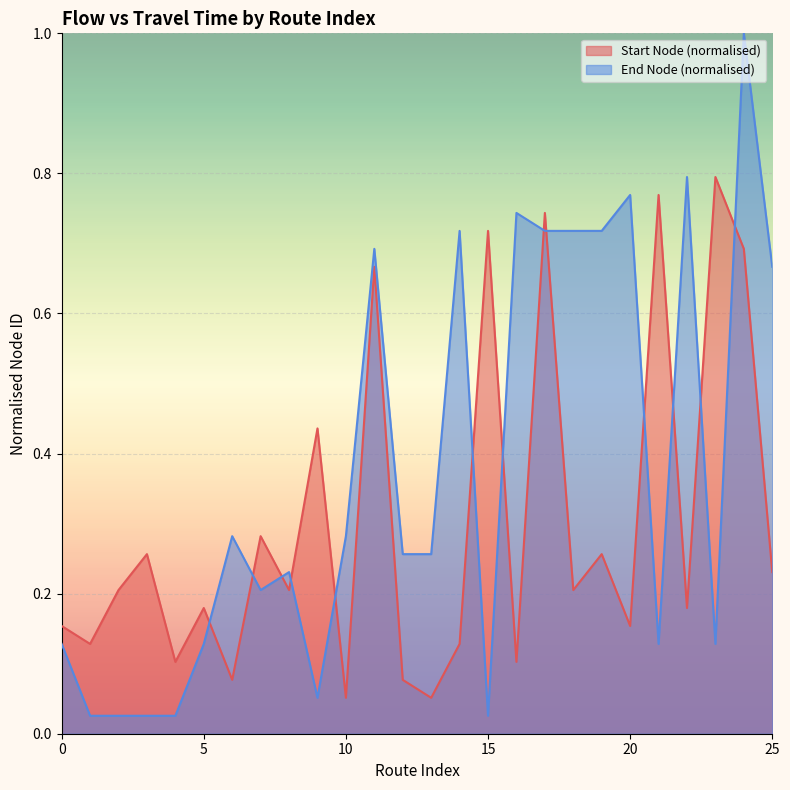

What is the greatest value displayed?

1.0